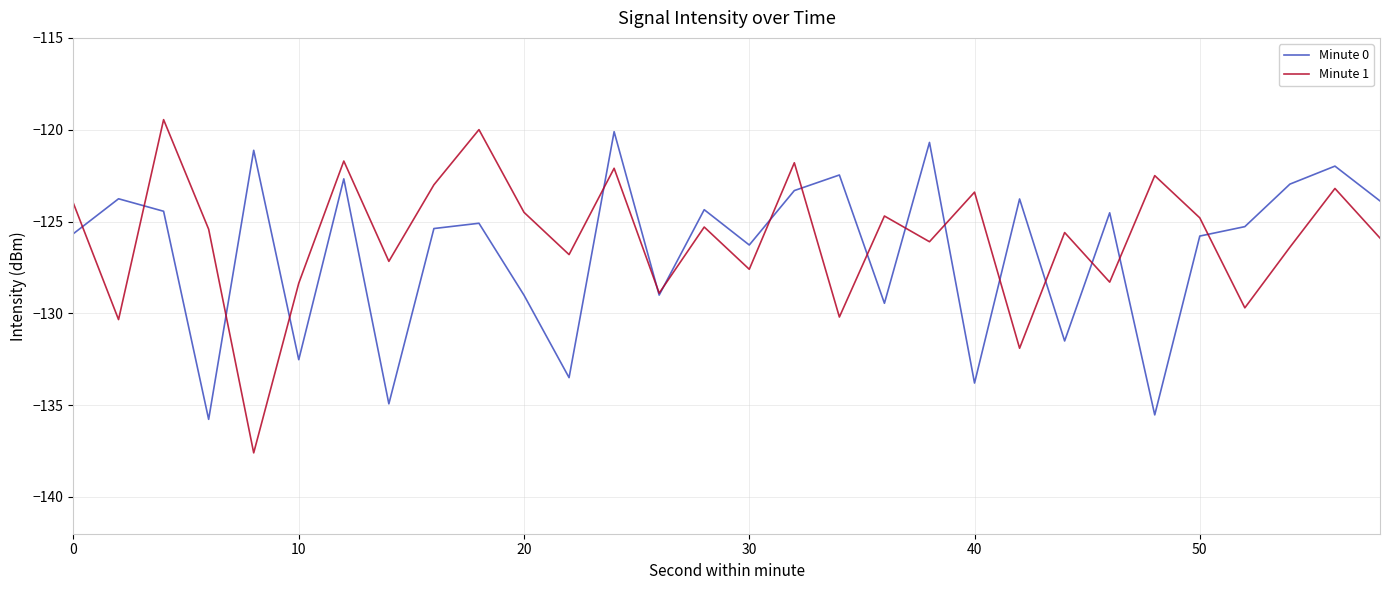

What is the smallest value displayed?

-137.6